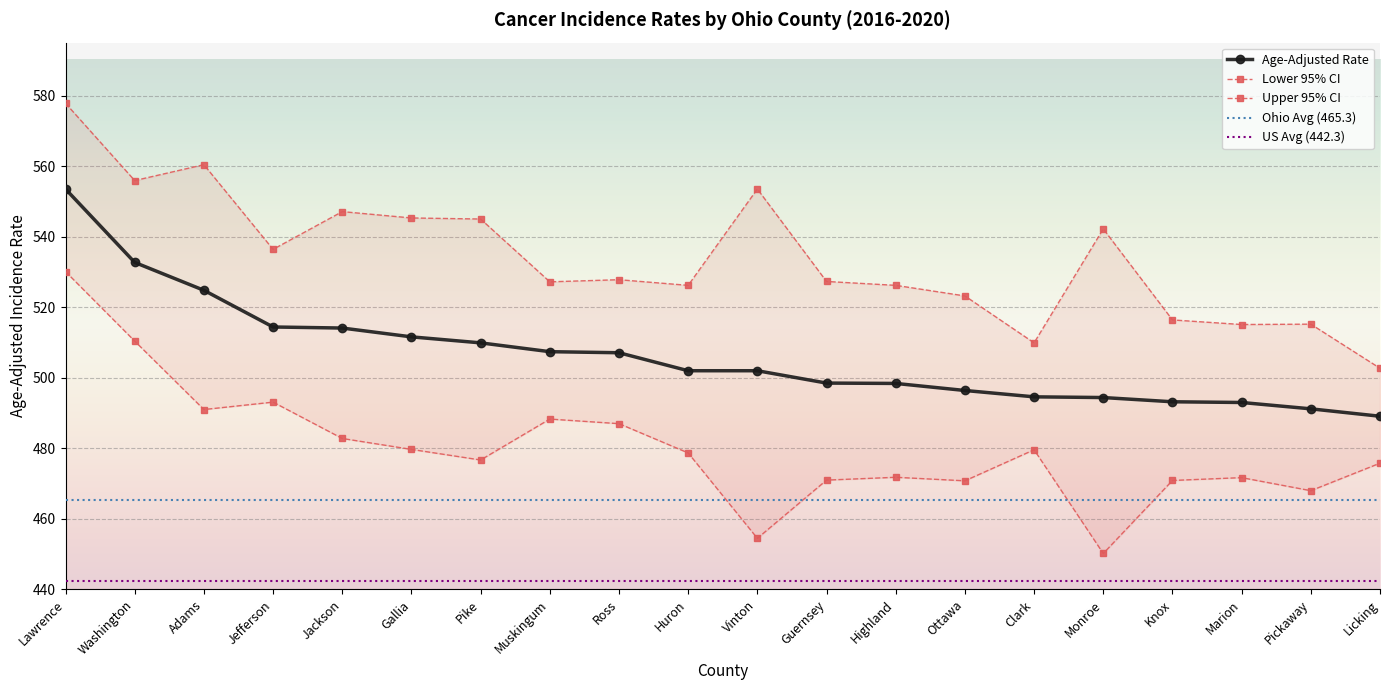

Is it true that Lower 95% CI equals 454.5 at Vinton?

True